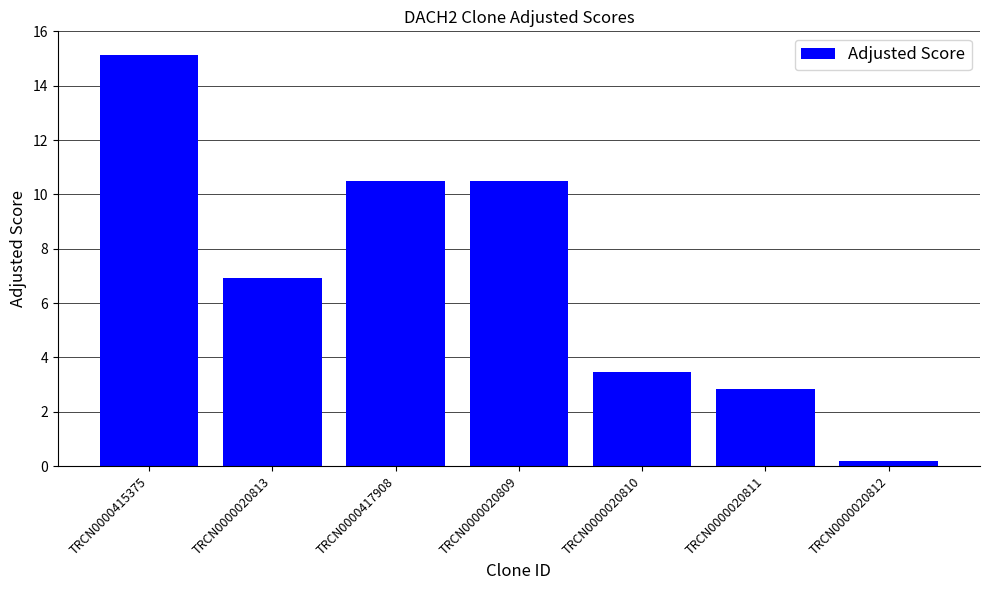

What is the difference between the maximum and minimum values?

14.9